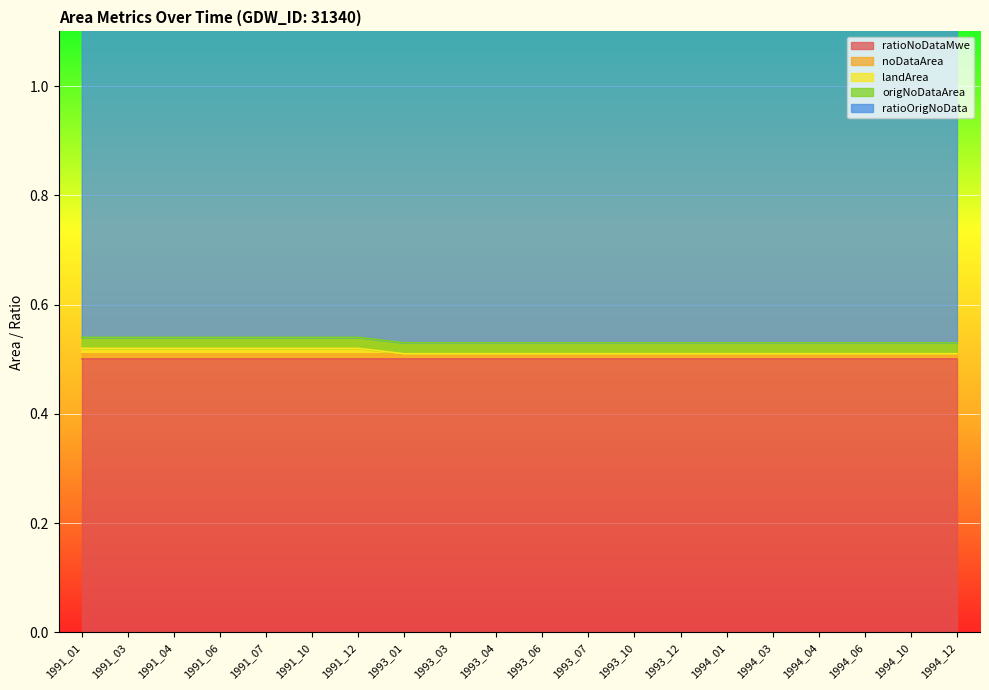

What is the total value across all series at 1993_06?

1.5